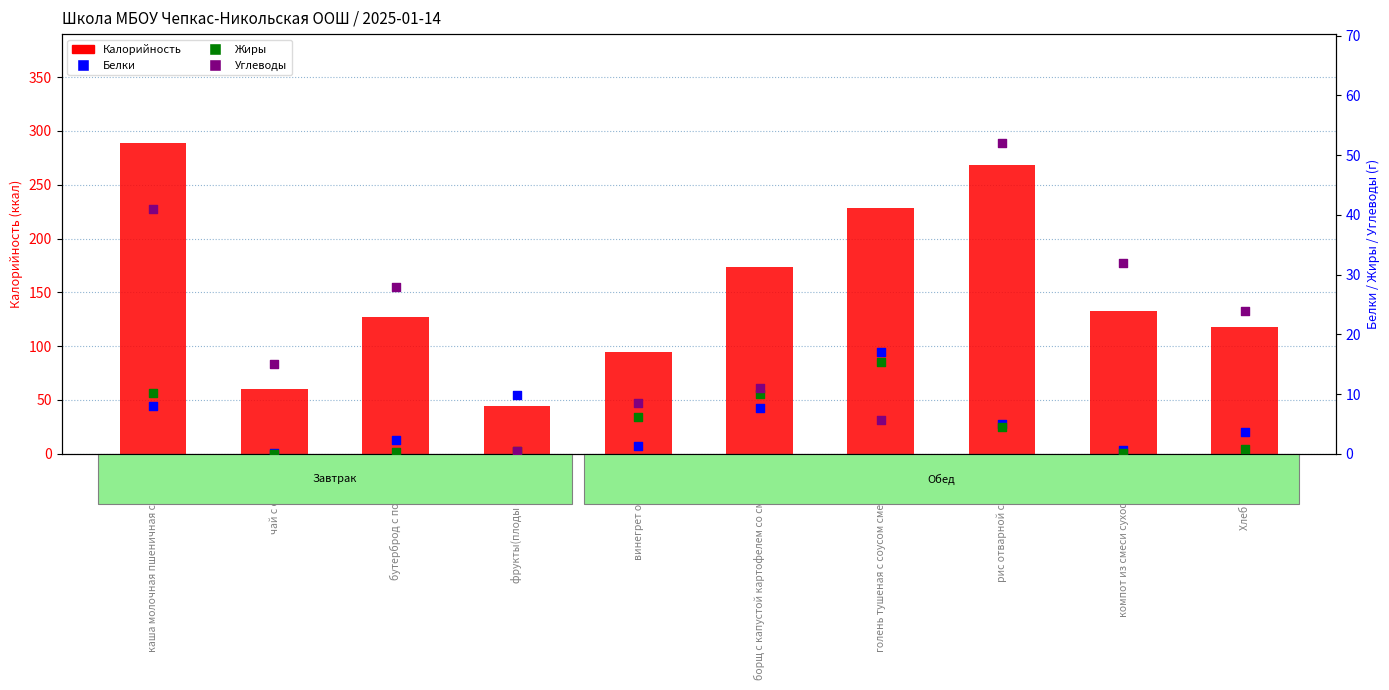

What is the total value across all series at каша молочная пшеничная с маслом?

348.2